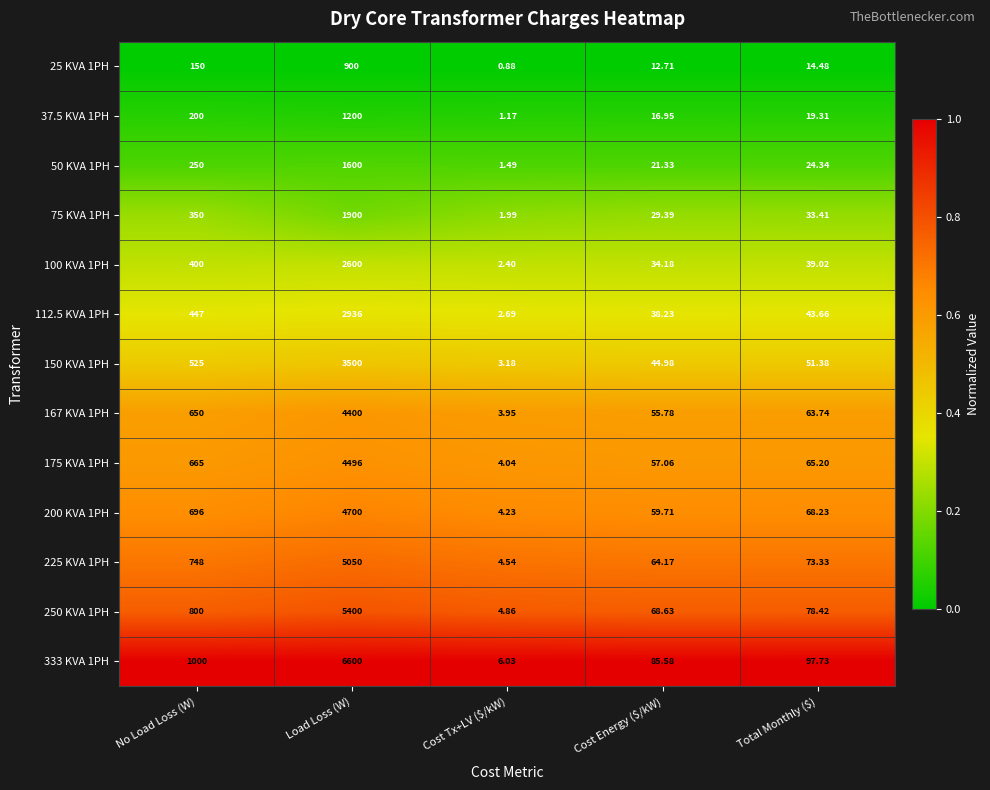

Is the value of 167 KVA 1PH at Total Monthly ($) greater than the value of 225 KVA 1PH at No Load Loss (W)?

No